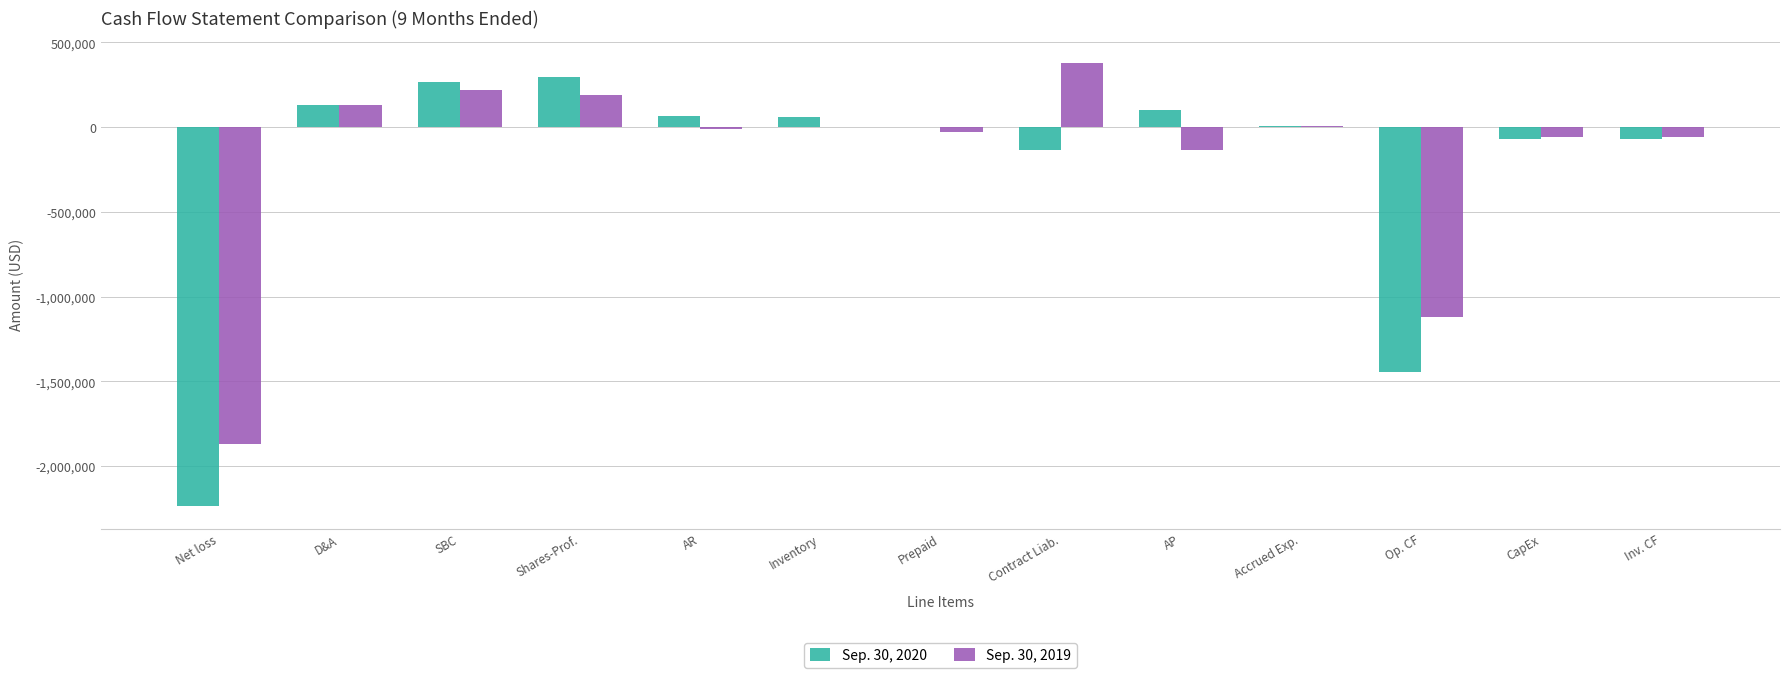

Between D&A and CapEx, which series saw the biggest shift?

Sep. 30, 2020